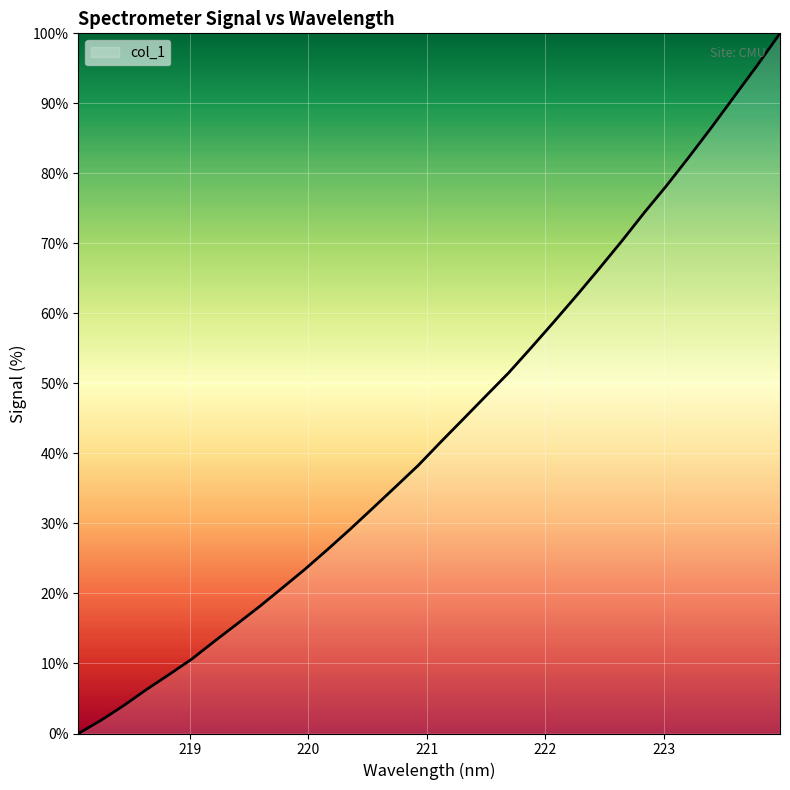

What is the difference between the maximum and minimum values?

100.0